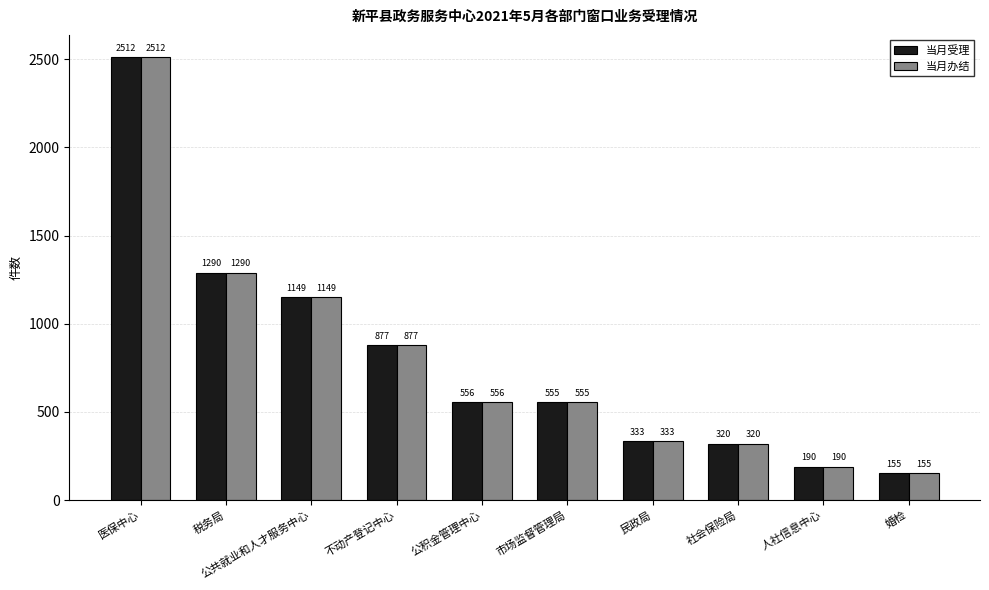

Reading right to left, extract all data points from this chart.

当月受理: 155	190	320	333	555	556	877	1149	1290	2512
当月办结: 155	190	320	333	555	556	877	1149	1290	2512